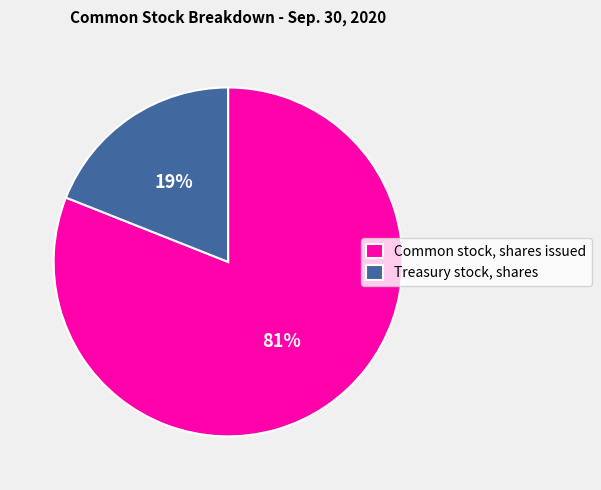

To the nearest percent, what percentage of the pie is Common stock, shares issued?

81%